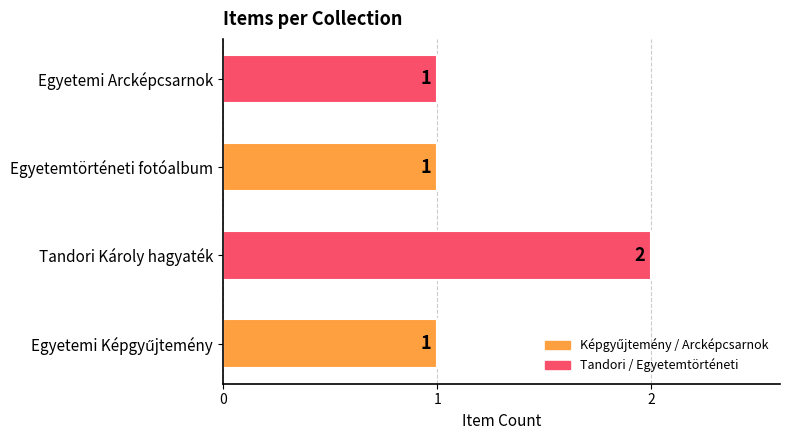

How many values are between 1 and 2?

4